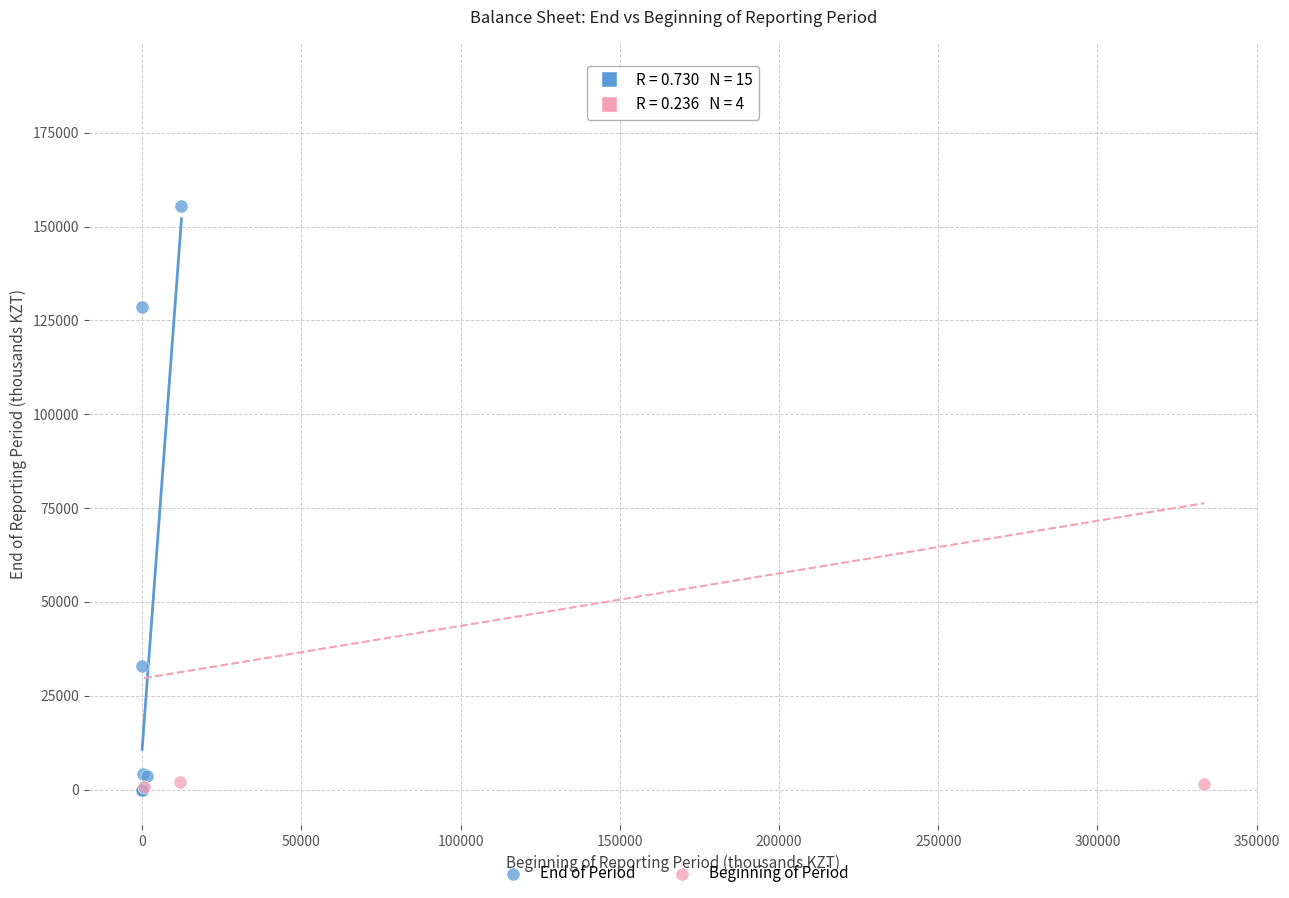

What are all the series names shown in the legend?

End of Period, Beginning of Period